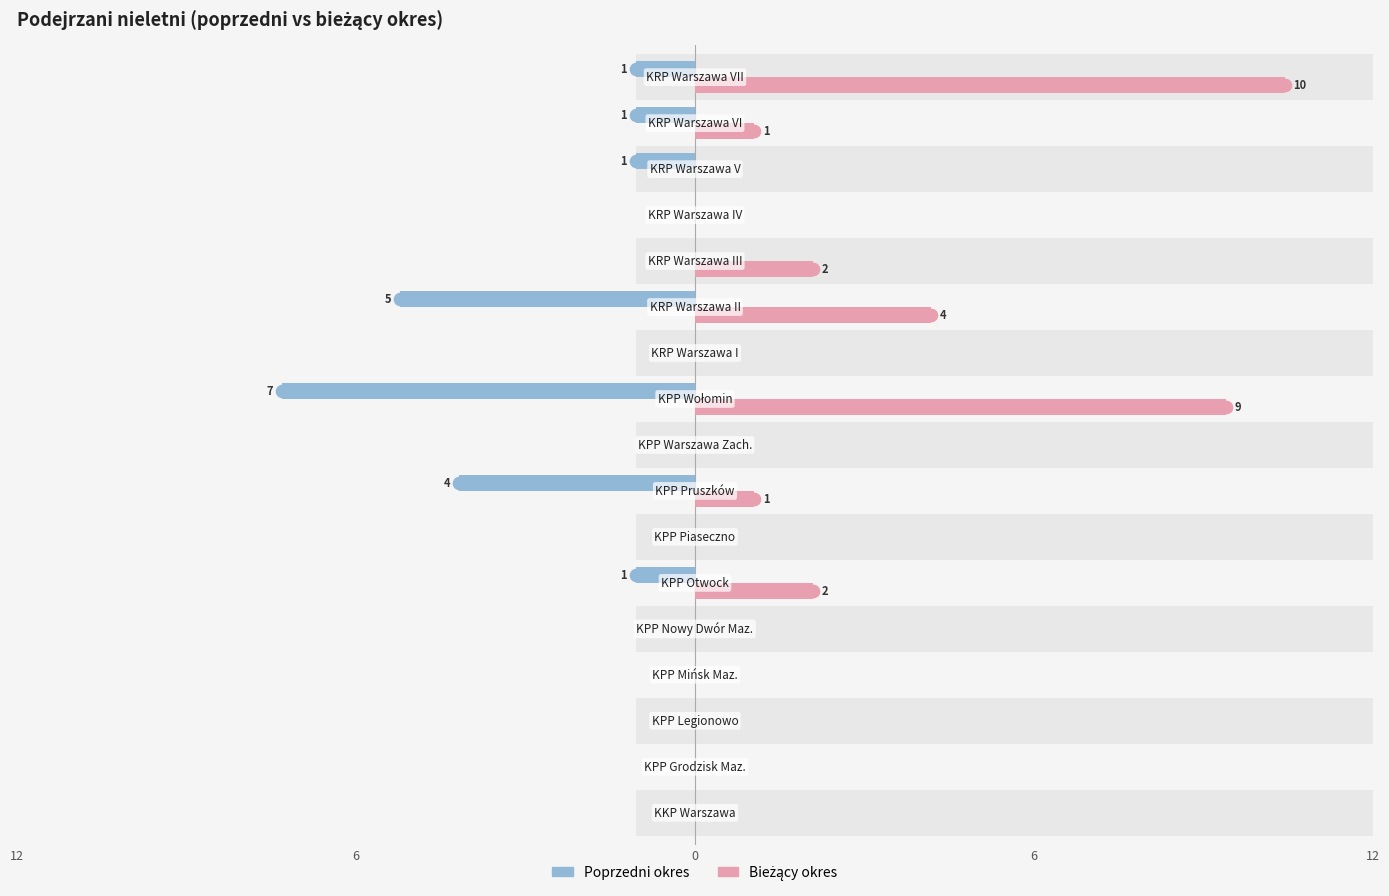

What are all the series names shown in the legend?

Poprzedni okres, Bieżący okres